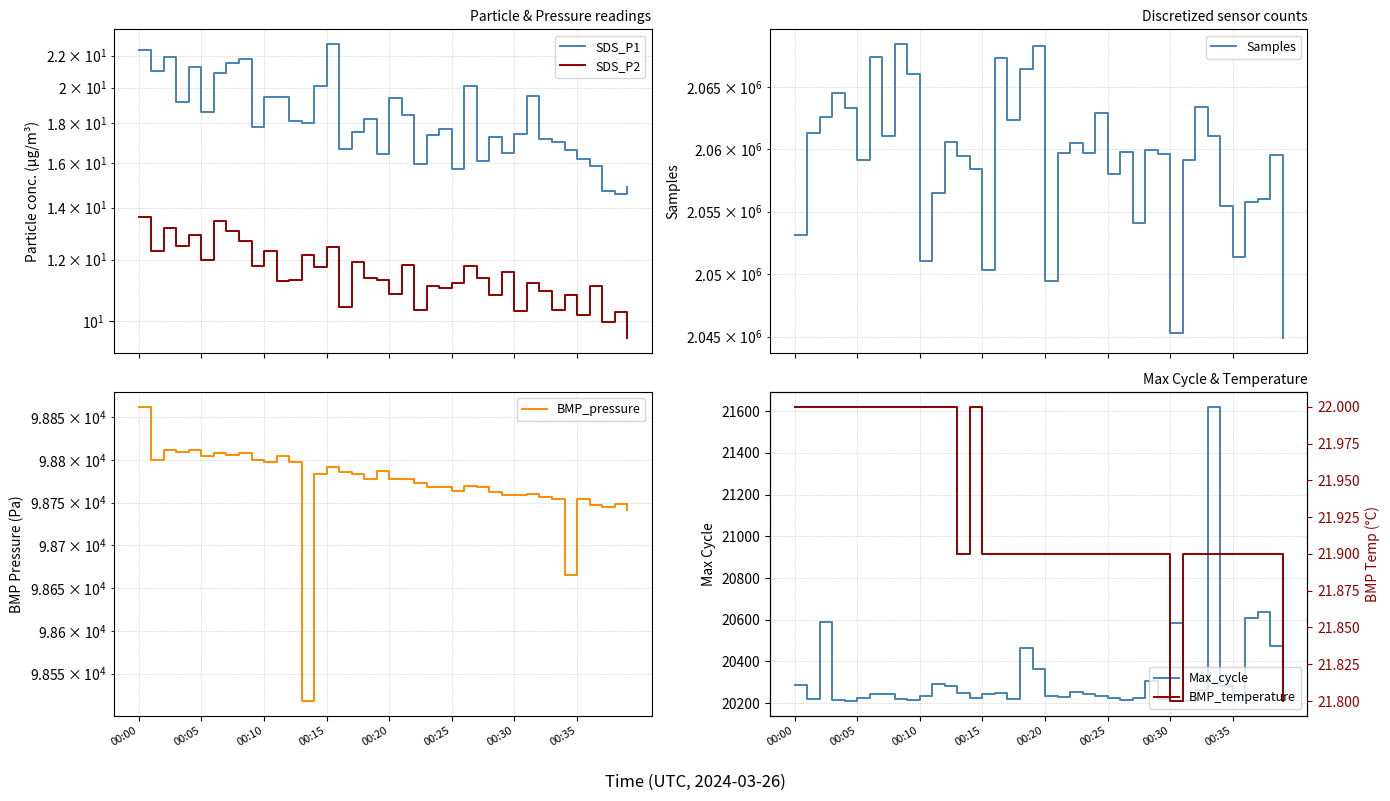

Rank the categories by BMP_pressure value from lowest to highest.

13, 34, 39, 37, 36, 38, 33, 35, 32, 29, 30, 31, 28, 25, 23, 24, 27, 26, 22, 18, 20, 21, 14, 17, 16, 19, 15, 10, 12, 00:05, 9, 00:25, 11, 00:35, 00:30, 8, 00:15, 00:10, 00:20, 00:00